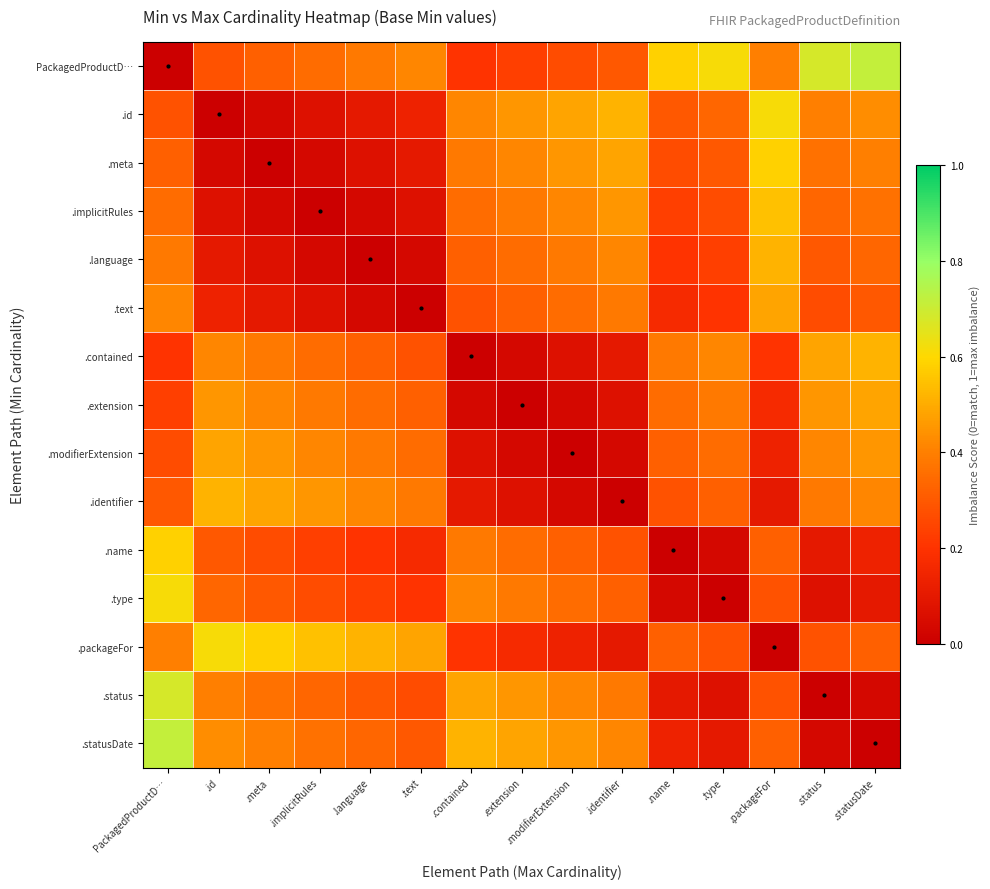

Reading left to right, what are all the values shown in this chart?

PackagedProductD…: PackagedProductD…=0.0	.id=0.3	.meta=0.3	.implicitRules=0.3	.language=0.4	.text=0.4	.contained=0.2	.extension=0.2	.modifierExtension=0.3	.identifier=0.3	.name=0.6	.type=0.6	.packageFor=0.4	.status=0.7	.statusDate=0.7
.id: PackagedProductD…=0.3	.id=0.0	.meta=0.0	.implicitRules=0.1	.language=0.1	.text=0.1	.contained=0.4	.extension=0.5	.modifierExtension=0.5	.identifier=0.5	.name=0.3	.type=0.3	.packageFor=0.6	.status=0.4	.statusDate=0.4
.meta: PackagedProductD…=0.3	.id=0.0	.meta=0.0	.implicitRules=0.0	.language=0.1	.text=0.1	.contained=0.4	.extension=0.4	.modifierExtension=0.5	.identifier=0.5	.name=0.3	.type=0.3	.packageFor=0.6	.status=0.4	.statusDate=0.4
.implicitRules: PackagedProductD…=0.3	.id=0.1	.meta=0.0	.implicitRules=0.0	.language=0.0	.text=0.1	.contained=0.3	.extension=0.4	.modifierExtension=0.4	.identifier=0.5	.name=0.2	.type=0.3	.packageFor=0.6	.status=0.3	.statusDate=0.4
.language: PackagedProductD…=0.4	.id=0.1	.meta=0.1	.implicitRules=0.0	.language=0.0	.text=0.0	.contained=0.3	.extension=0.3	.modifierExtension=0.4	.identifier=0.4	.name=0.2	.type=0.2	.packageFor=0.5	.status=0.3	.statusDate=0.3
.text: PackagedProductD…=0.4	.id=0.1	.meta=0.1	.implicitRules=0.1	.language=0.0	.text=0.0	.contained=0.3	.extension=0.3	.modifierExtension=0.3	.identifier=0.4	.name=0.2	.type=0.2	.packageFor=0.5	.status=0.3	.statusDate=0.3
.contained: PackagedProductD…=0.2	.id=0.4	.meta=0.4	.implicitRules=0.3	.language=0.3	.text=0.3	.contained=0.0	.extension=0.0	.modifierExtension=0.1	.identifier=0.1	.name=0.4	.type=0.4	.packageFor=0.2	.status=0.5	.statusDate=0.5
.extension: PackagedProductD…=0.2	.id=0.5	.meta=0.4	.implicitRules=0.4	.language=0.3	.text=0.3	.contained=0.0	.extension=0.0	.modifierExtension=0.0	.identifier=0.1	.name=0.3	.type=0.4	.packageFor=0.2	.status=0.5	.statusDate=0.5
.modifierExtension: PackagedProductD…=0.3	.id=0.5	.meta=0.5	.implicitRules=0.4	.language=0.4	.text=0.3	.contained=0.1	.extension=0.0	.modifierExtension=0.0	.identifier=0.0	.name=0.3	.type=0.3	.packageFor=0.1	.status=0.4	.statusDate=0.5
.identifier: PackagedProductD…=0.3	.id=0.5	.meta=0.5	.implicitRules=0.5	.language=0.4	.text=0.4	.contained=0.1	.extension=0.1	.modifierExtension=0.0	.identifier=0.0	.name=0.3	.type=0.3	.packageFor=0.1	.status=0.4	.statusDate=0.4
.name: PackagedProductD…=0.6	.id=0.3	.meta=0.3	.implicitRules=0.2	.language=0.2	.text=0.2	.contained=0.4	.extension=0.3	.modifierExtension=0.3	.identifier=0.3	.name=0.0	.type=0.0	.packageFor=0.3	.status=0.1	.statusDate=0.1
.type: PackagedProductD…=0.6	.id=0.3	.meta=0.3	.implicitRules=0.3	.language=0.2	.text=0.2	.contained=0.4	.extension=0.4	.modifierExtension=0.3	.identifier=0.3	.name=0.0	.type=0.0	.packageFor=0.3	.status=0.1	.statusDate=0.1
.packageFor: PackagedProductD…=0.4	.id=0.6	.meta=0.6	.implicitRules=0.6	.language=0.5	.text=0.5	.contained=0.2	.extension=0.2	.modifierExtension=0.1	.identifier=0.1	.name=0.3	.type=0.3	.packageFor=0.0	.status=0.3	.statusDate=0.3
.status: PackagedProductD…=0.7	.id=0.4	.meta=0.4	.implicitRules=0.3	.language=0.3	.text=0.3	.contained=0.5	.extension=0.5	.modifierExtension=0.4	.identifier=0.4	.name=0.1	.type=0.1	.packageFor=0.3	.status=0.0	.statusDate=0.0
.statusDate: PackagedProductD…=0.7	.id=0.4	.meta=0.4	.implicitRules=0.4	.language=0.3	.text=0.3	.contained=0.5	.extension=0.5	.modifierExtension=0.5	.identifier=0.4	.name=0.1	.type=0.1	.packageFor=0.3	.status=0.0	.statusDate=0.0